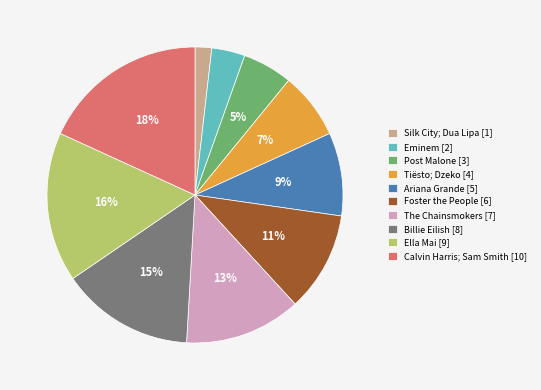

True or false: Silk City; Dua Lipa accounts for 12% of the total.

False